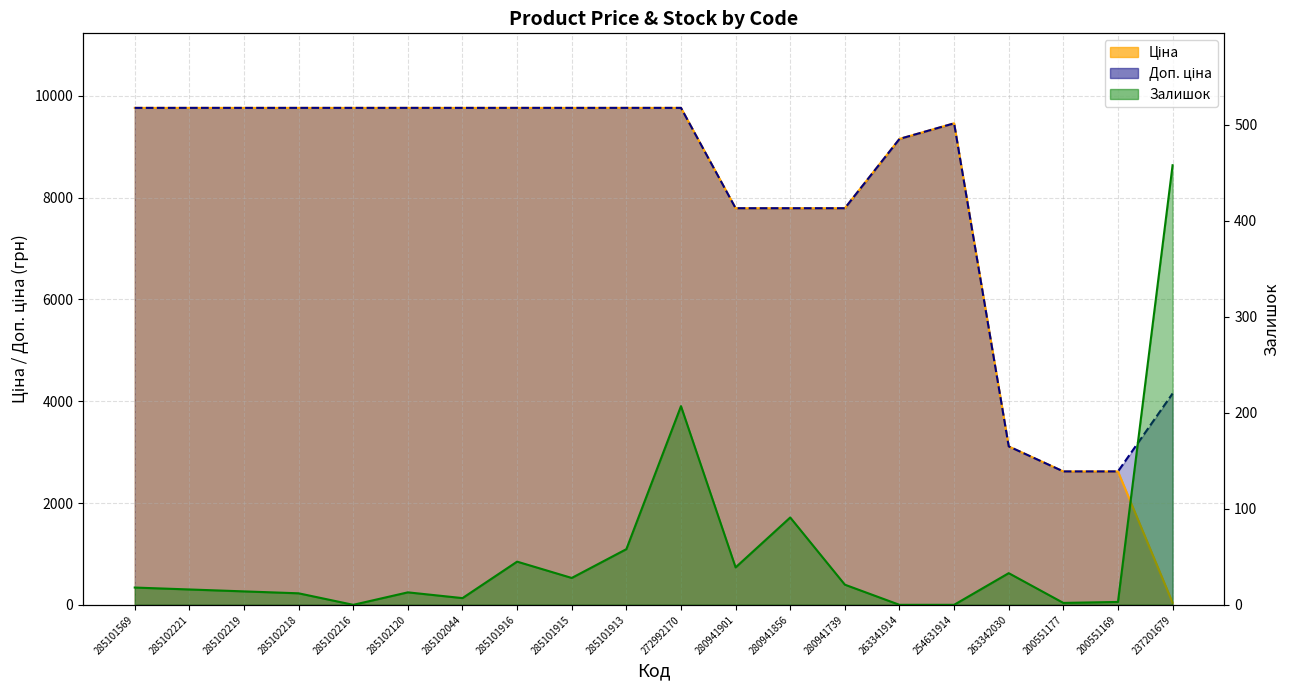

What is the spread (max minus min) of values at 263341914?

9154.5